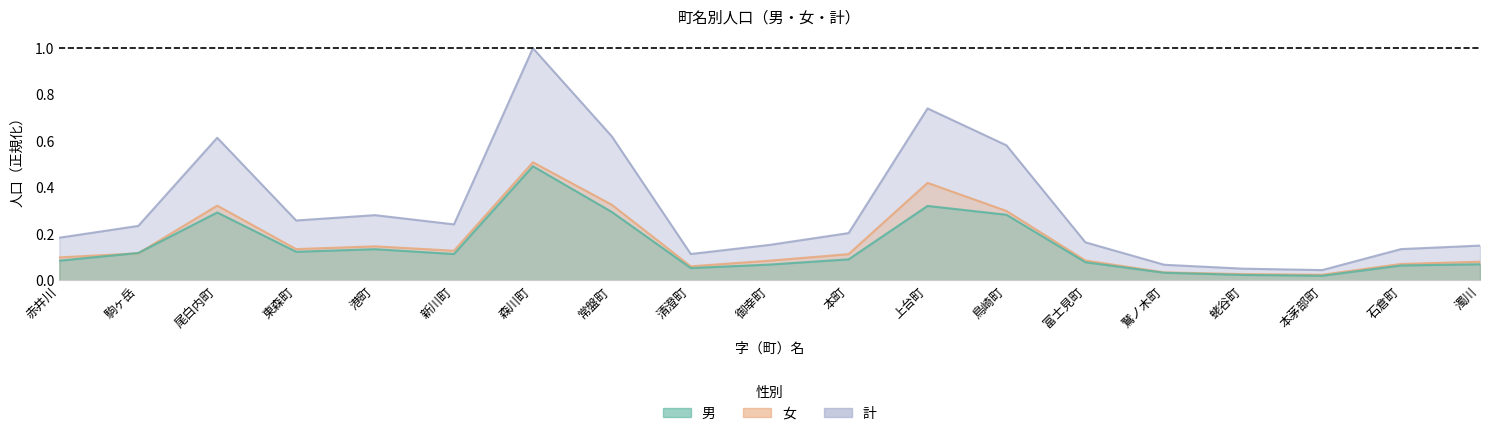

True or false: 女 and 計 cross at least once.

False